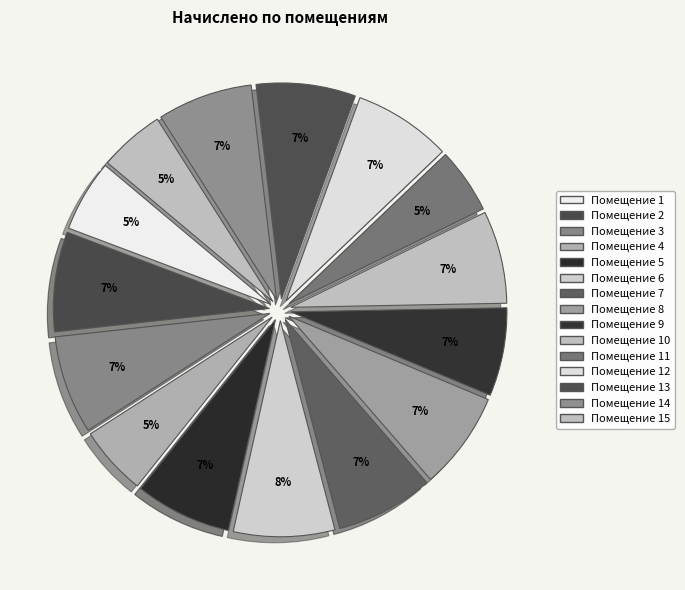

How many slices are in this pie chart?

15